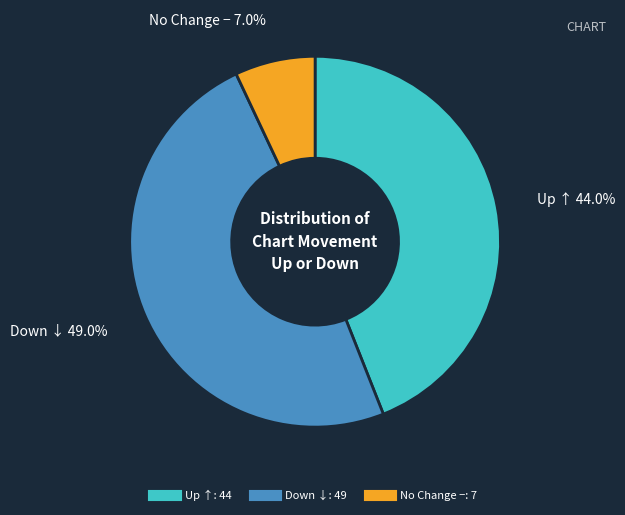

Is there a majority slice in this chart?

No